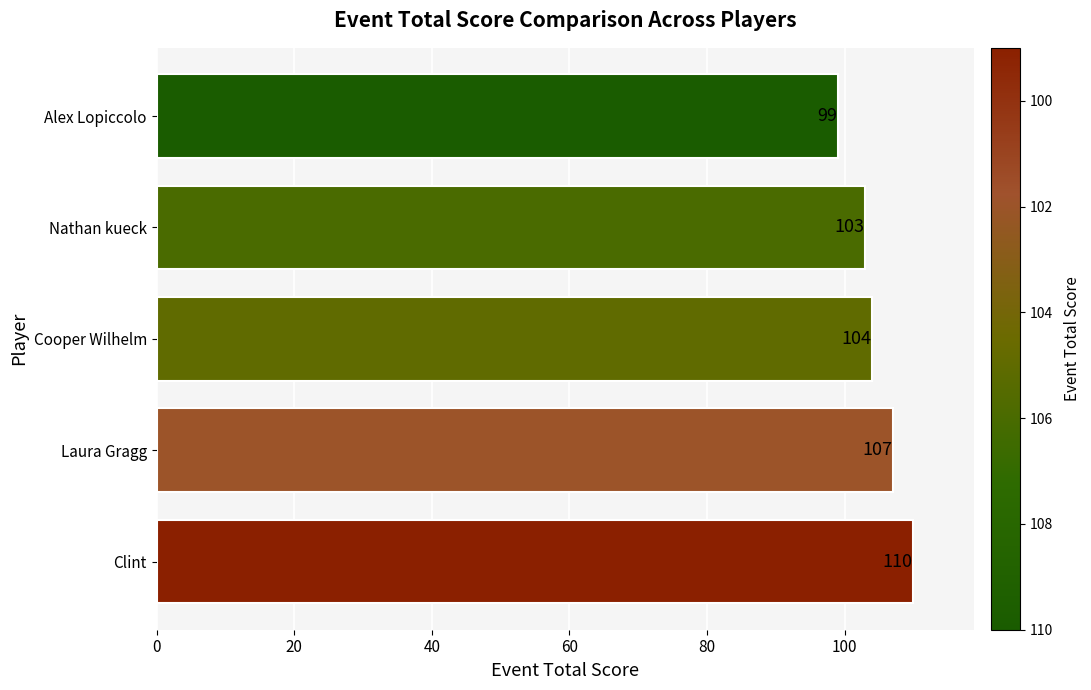

What is the smallest value displayed?

99